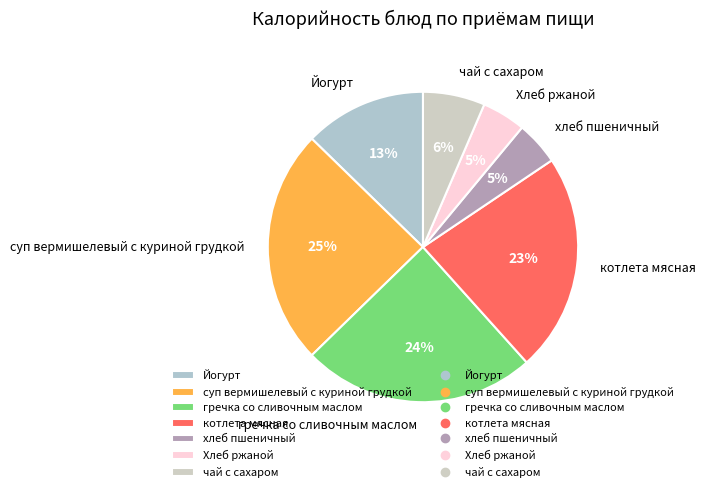

To the nearest percent, what percentage of the pie is котлета мясная?

23%